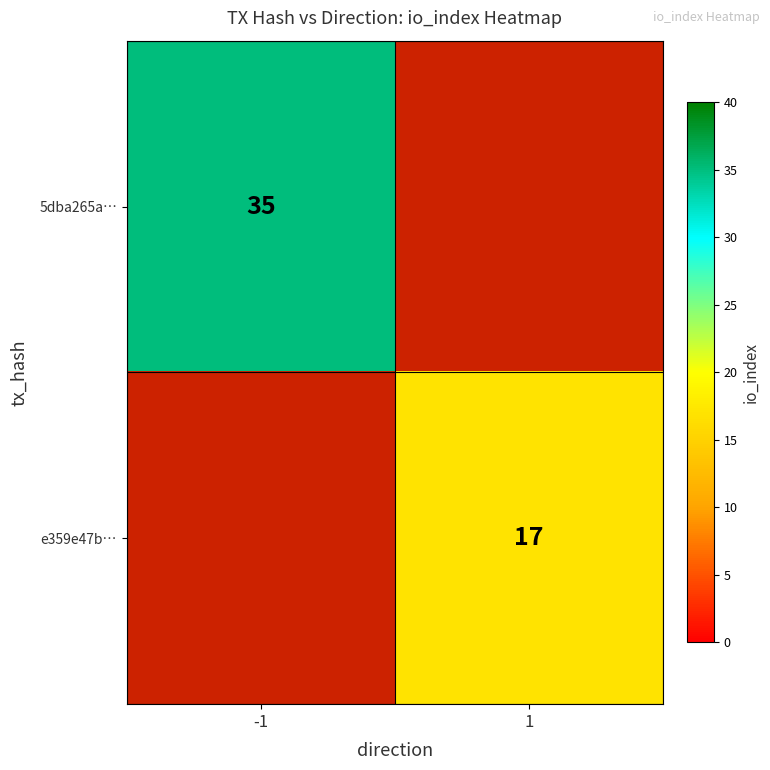

Is it true that 5dba265a… equals 35 at -1?

True